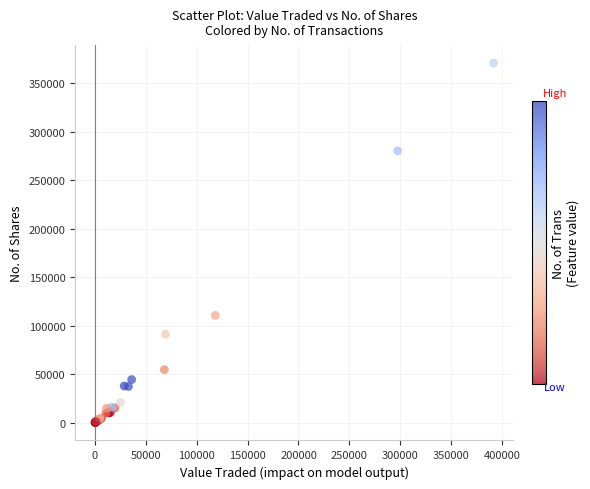

What Y value in the scatter plot is closest to 185540?

110500